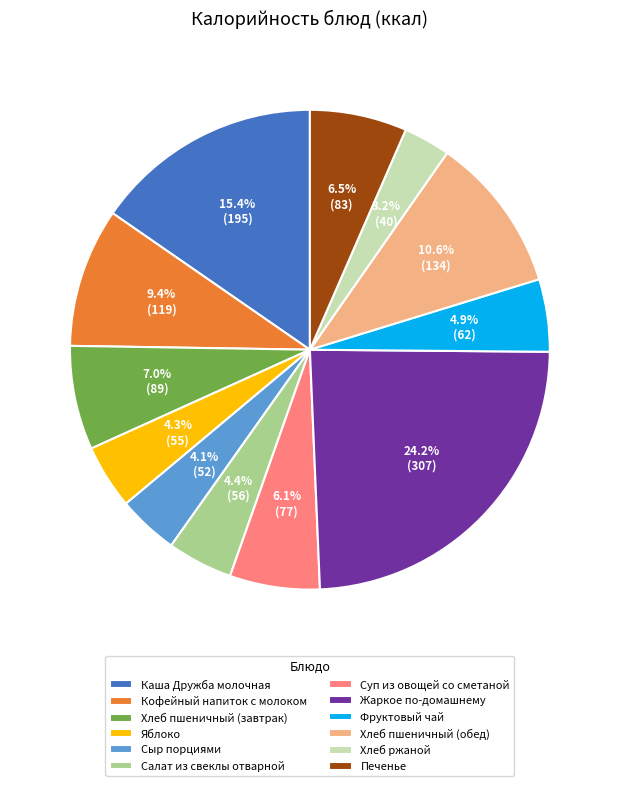

Which category has the biggest portion of the pie?

Жаркое по-домашнему